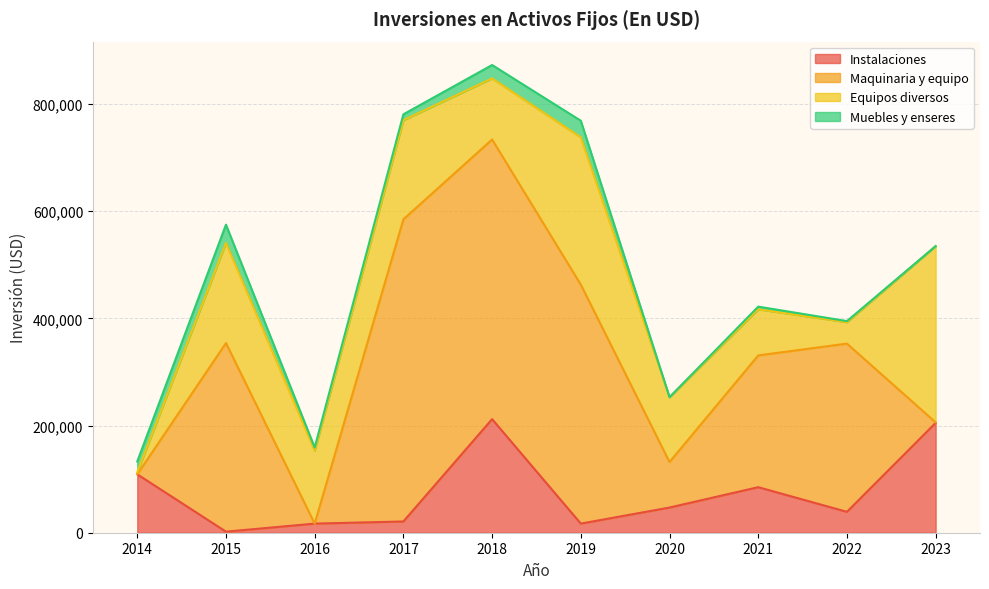

Does the chart have visible grid lines?

Yes